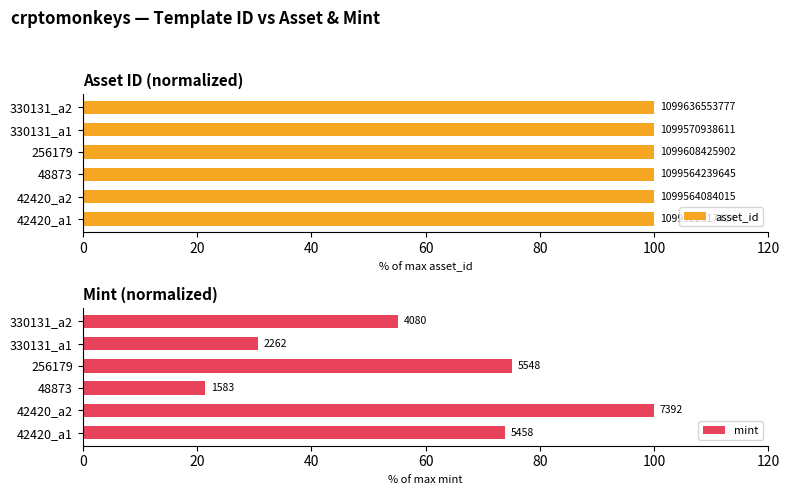

What is the maximum value for mint?

100.0